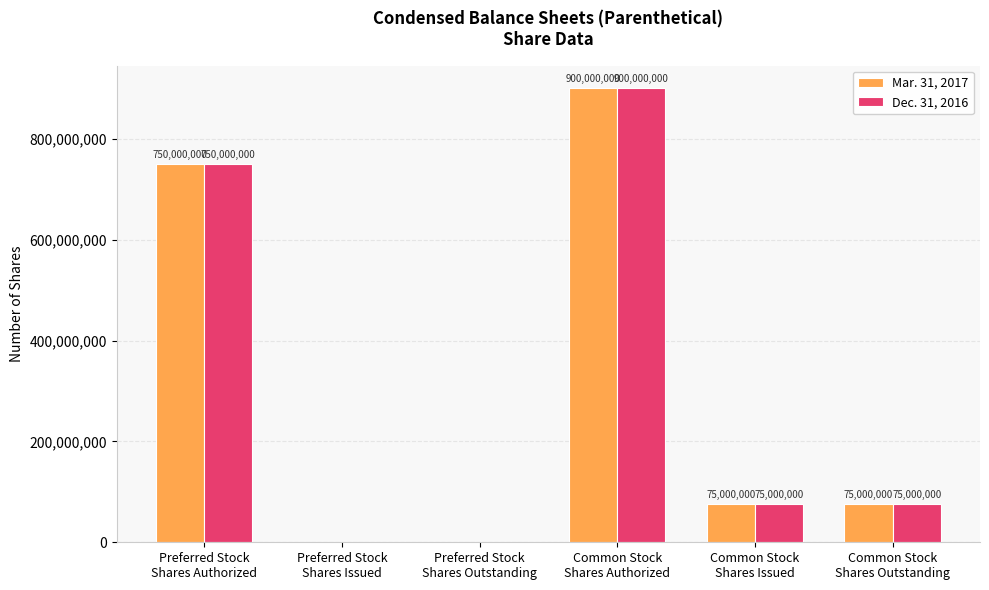

What is the highest value of the Mar. 31, 2017 series?

900000000